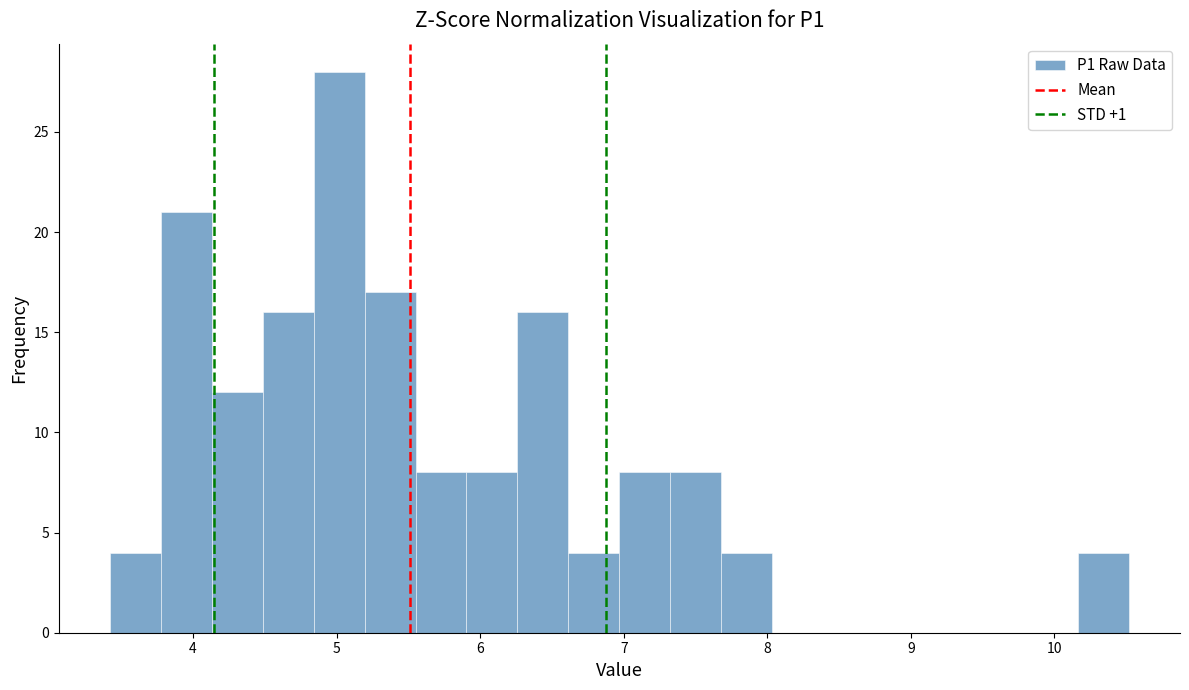

Read against the x-axis, roughly where is the centre of the tallest bar?

5.0